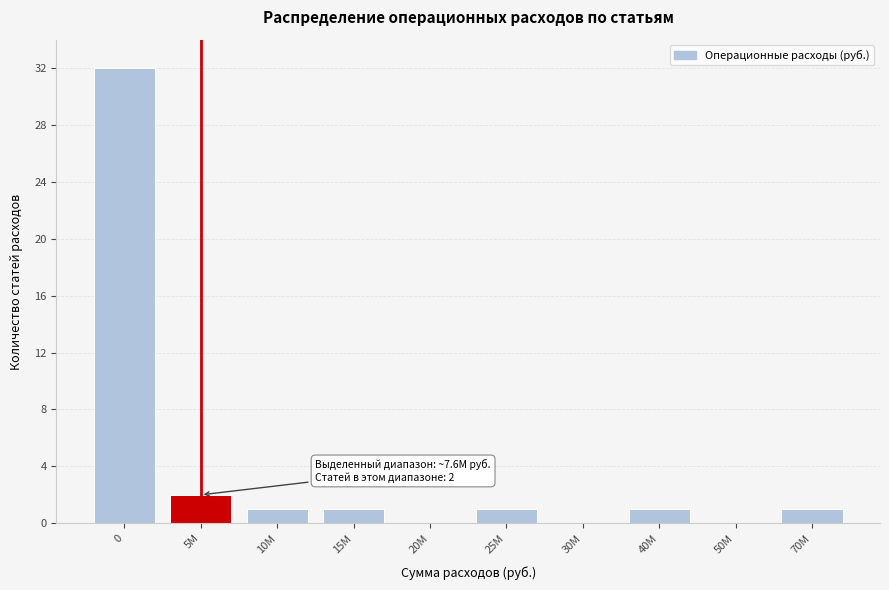

The value at 5M is 2. True or false?

True